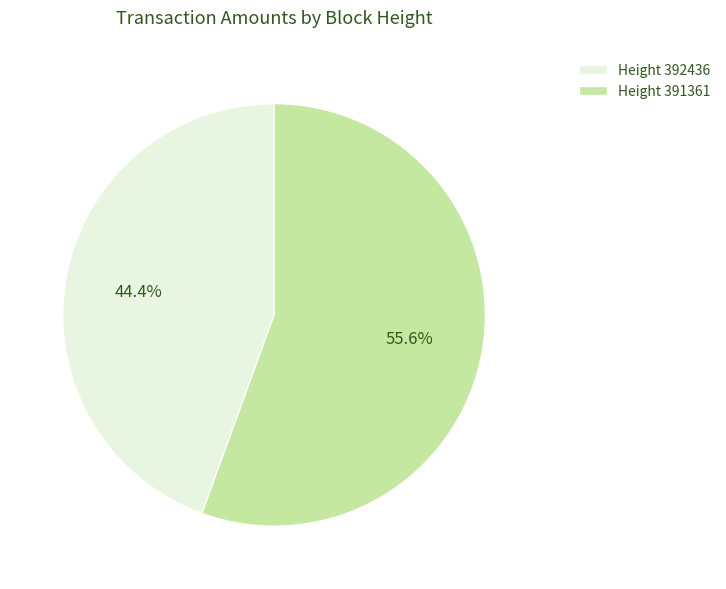

Is Height 392436 the majority of the pie?

No